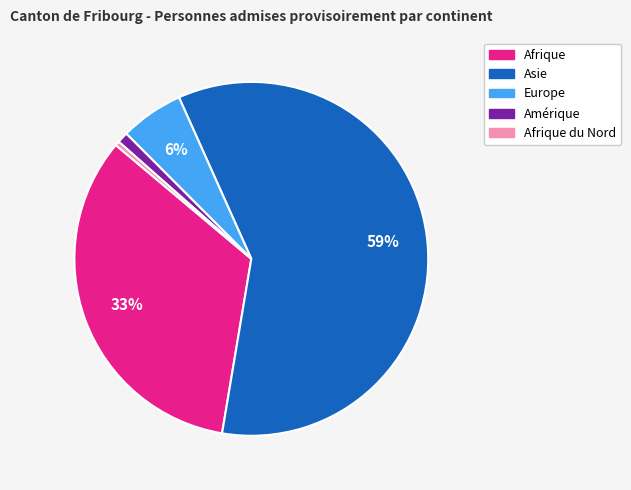

How many slices are in this pie chart?

5